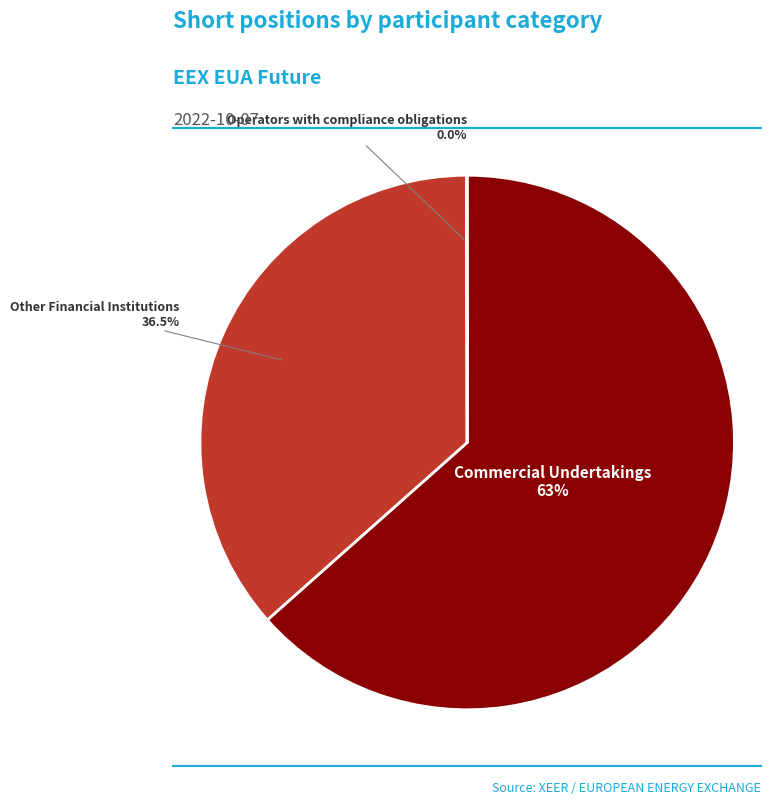

Which has a higher value, Other Financial Institutions or Commercial Undertakings?

Commercial Undertakings